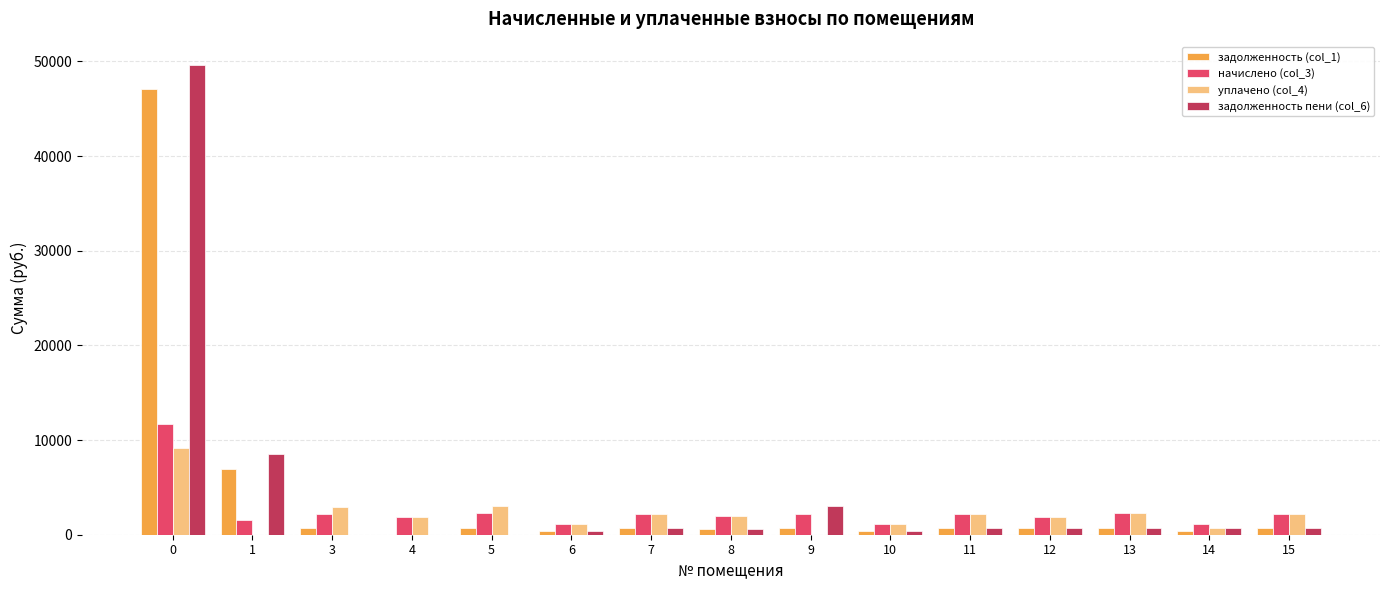

At which label is задолженность (col_1) closest to 23554?

1